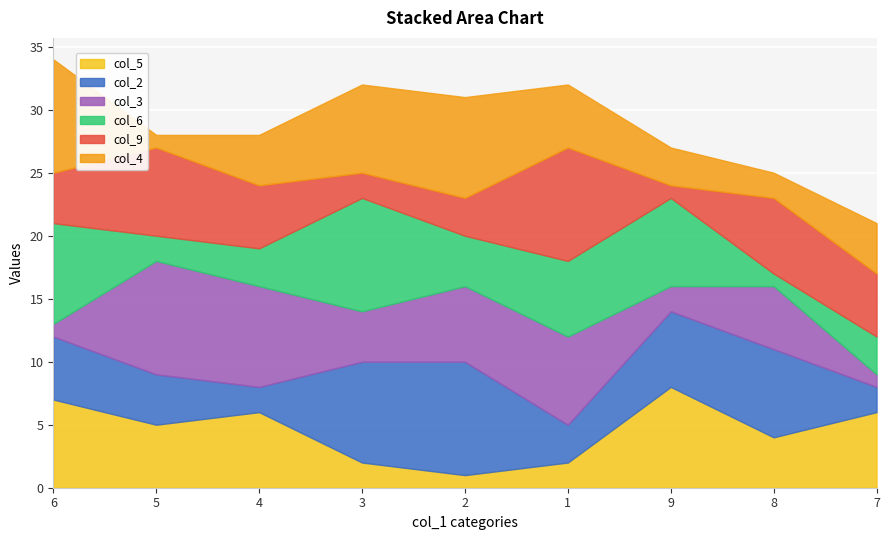

How many data points in col_9 are above 5?

3